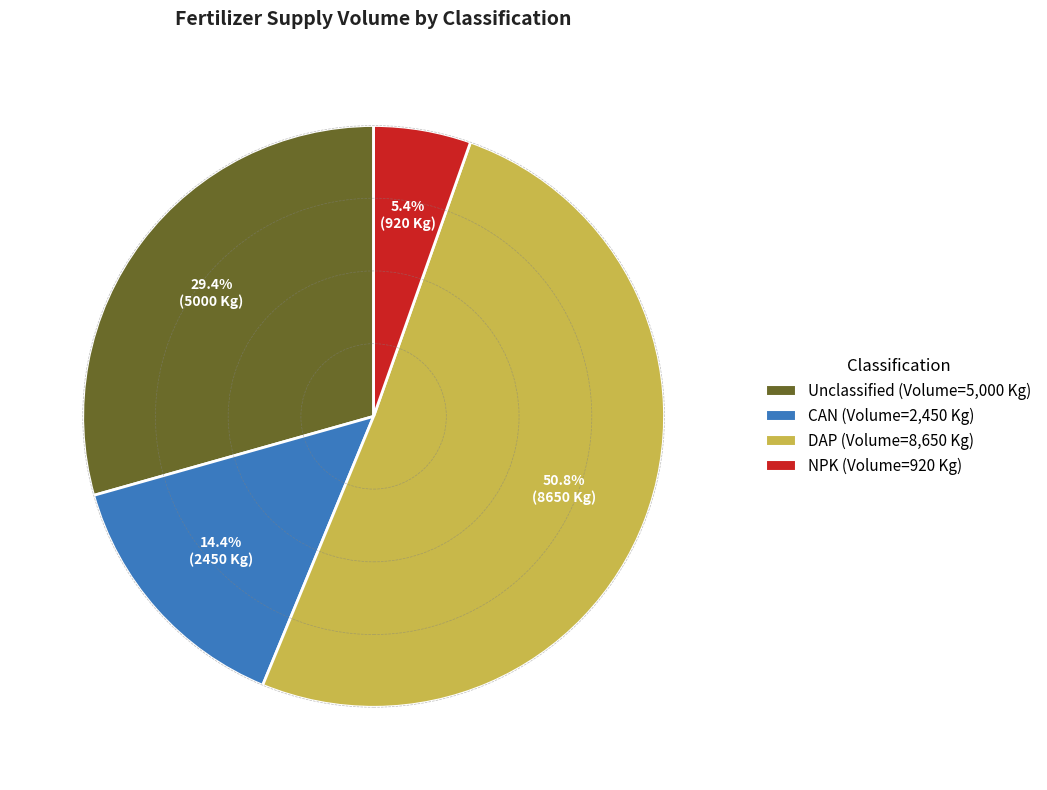

Does any single category account for the majority?

Yes